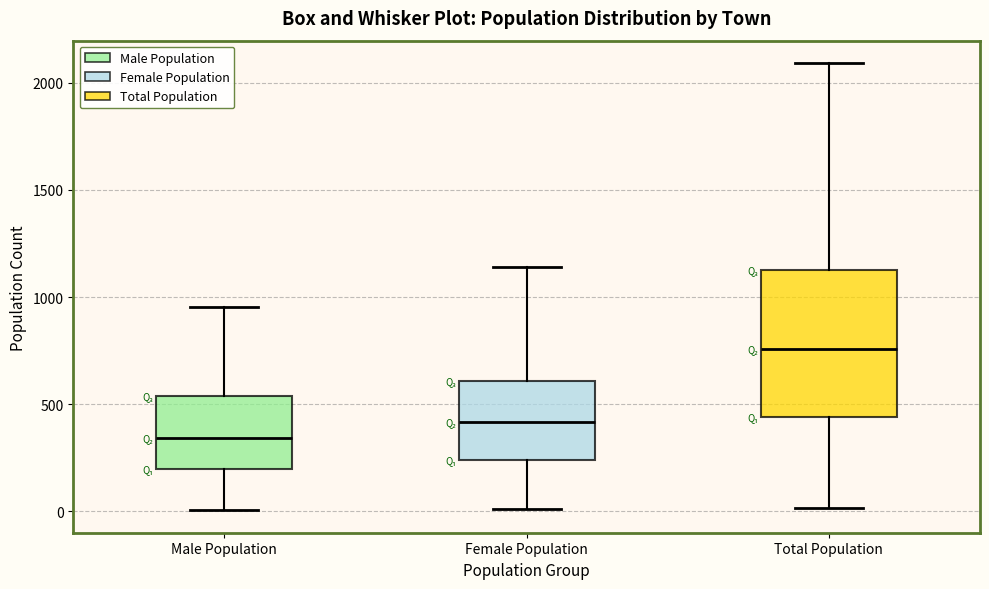

Comparing the boxes themselves (not the whiskers), which one is the tallest?

Total Population